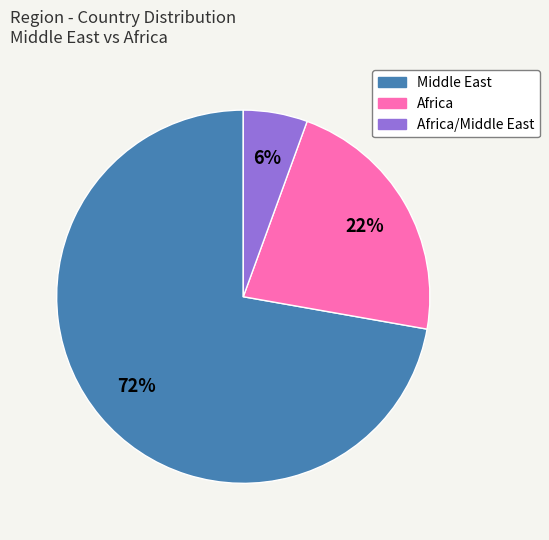

To the nearest percent, what is the average slice percentage?

33%